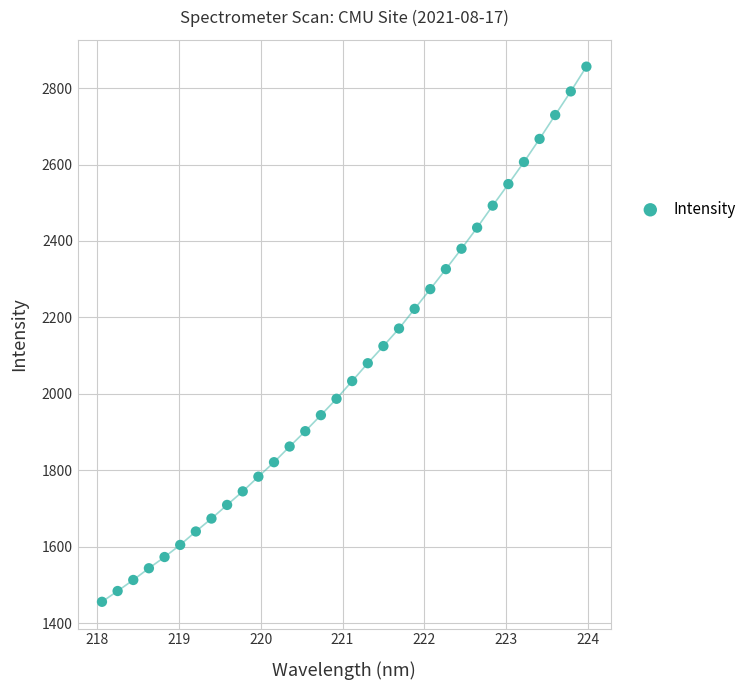

What is the range of X values (max minus min)?

5.9